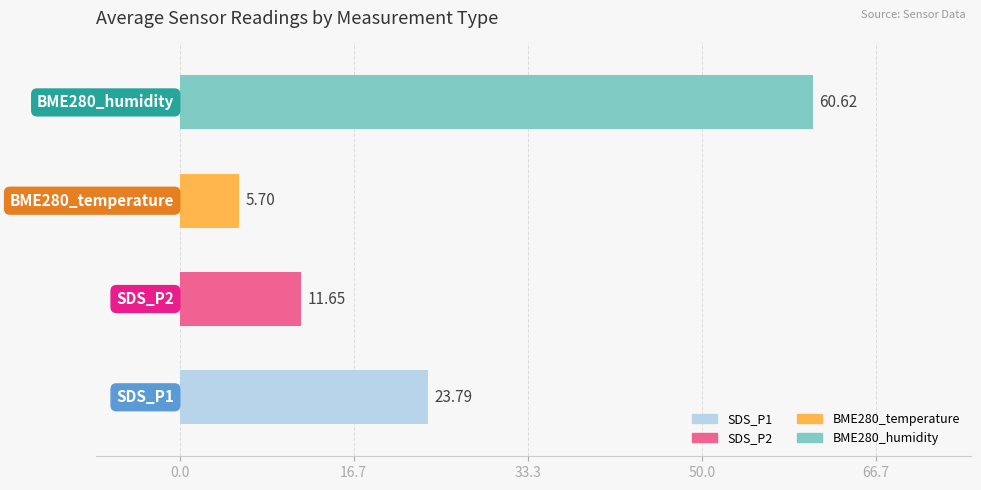

What is the average value?

25.4